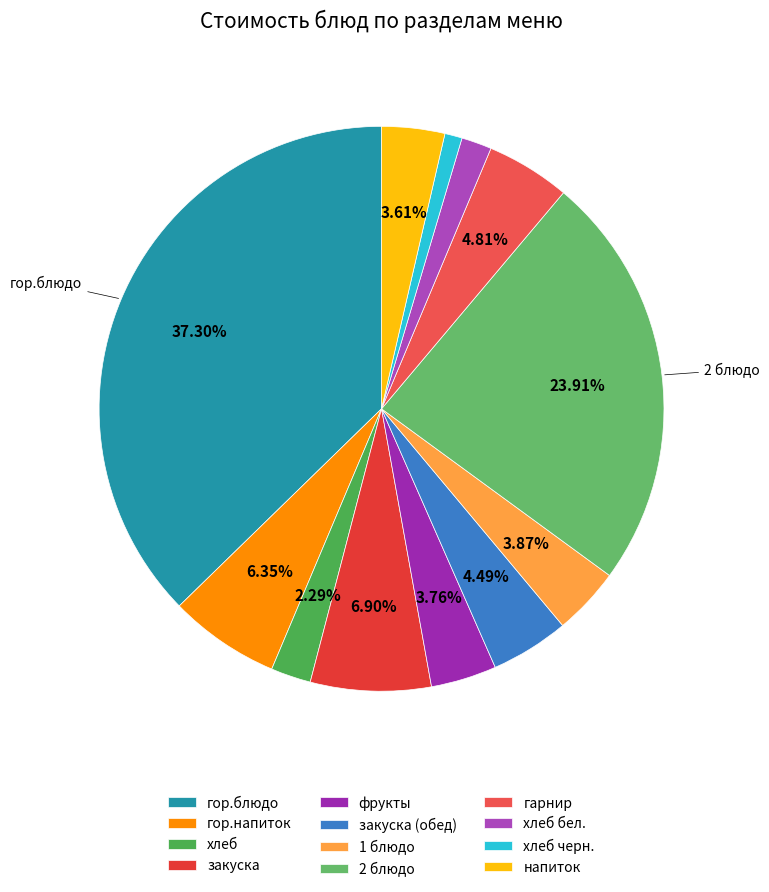

Which category has the smallest portion of the pie?

хлеб черн.